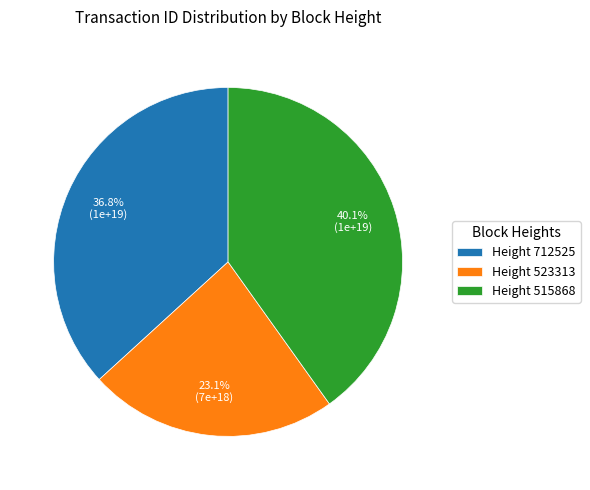

Approximately how many times larger is the value at Height 523313 compared to Height 712525?

0.6